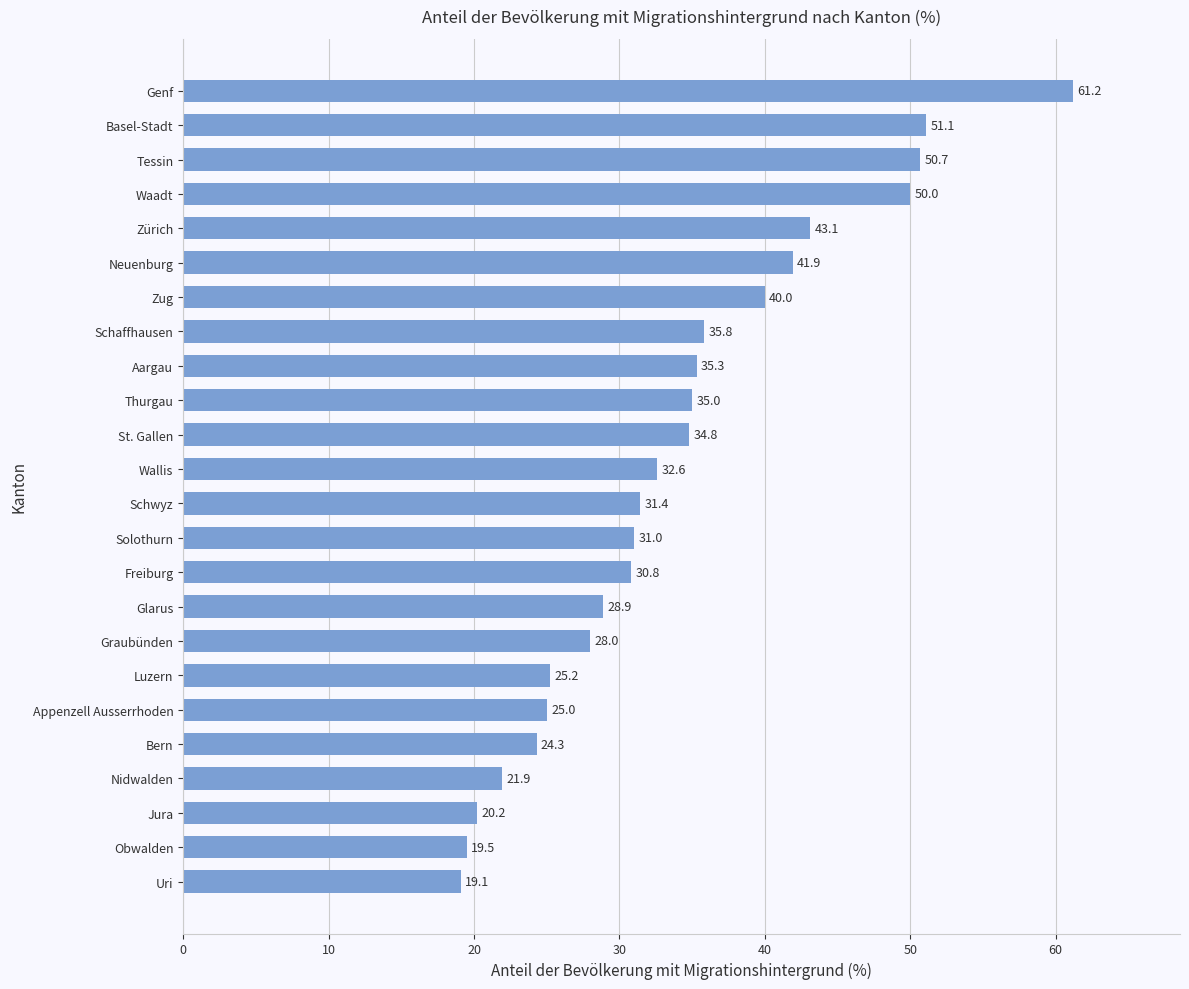

How many series are shown in this chart?

1